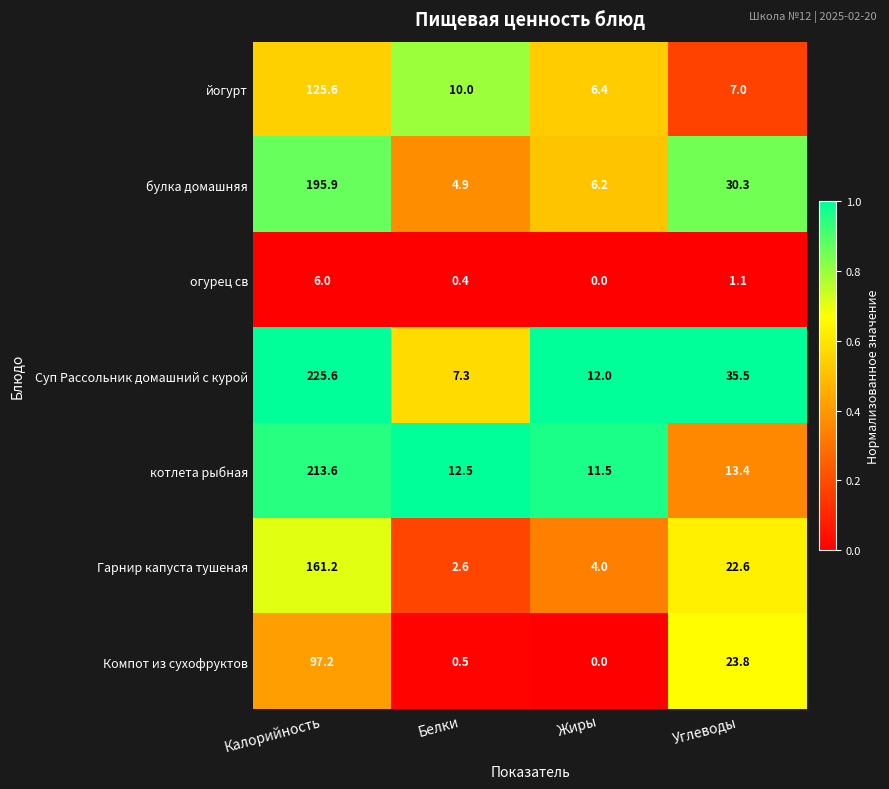

Between Белки and Углеводы, which series saw the biggest shift?

Суп Рассольник домашний с курой